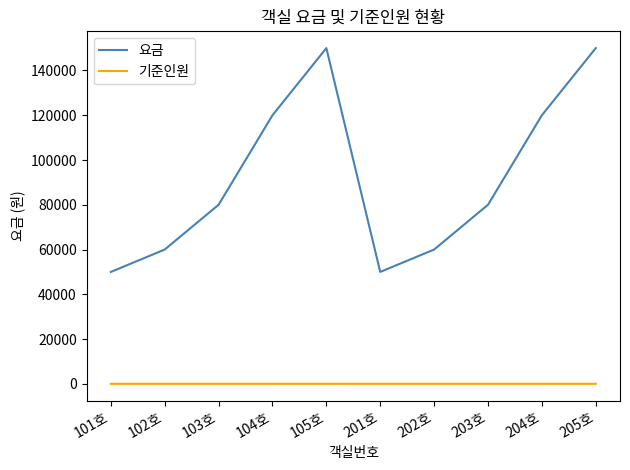

Between 104호 and 202호, which series saw the biggest shift?

요금